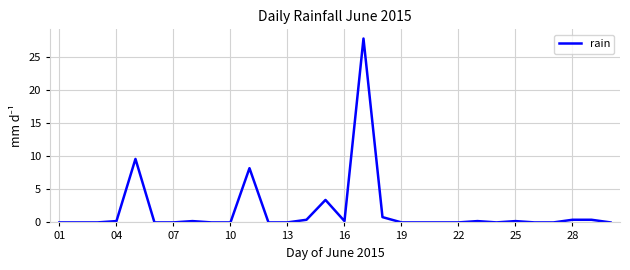

What is the greatest value displayed?

27.8